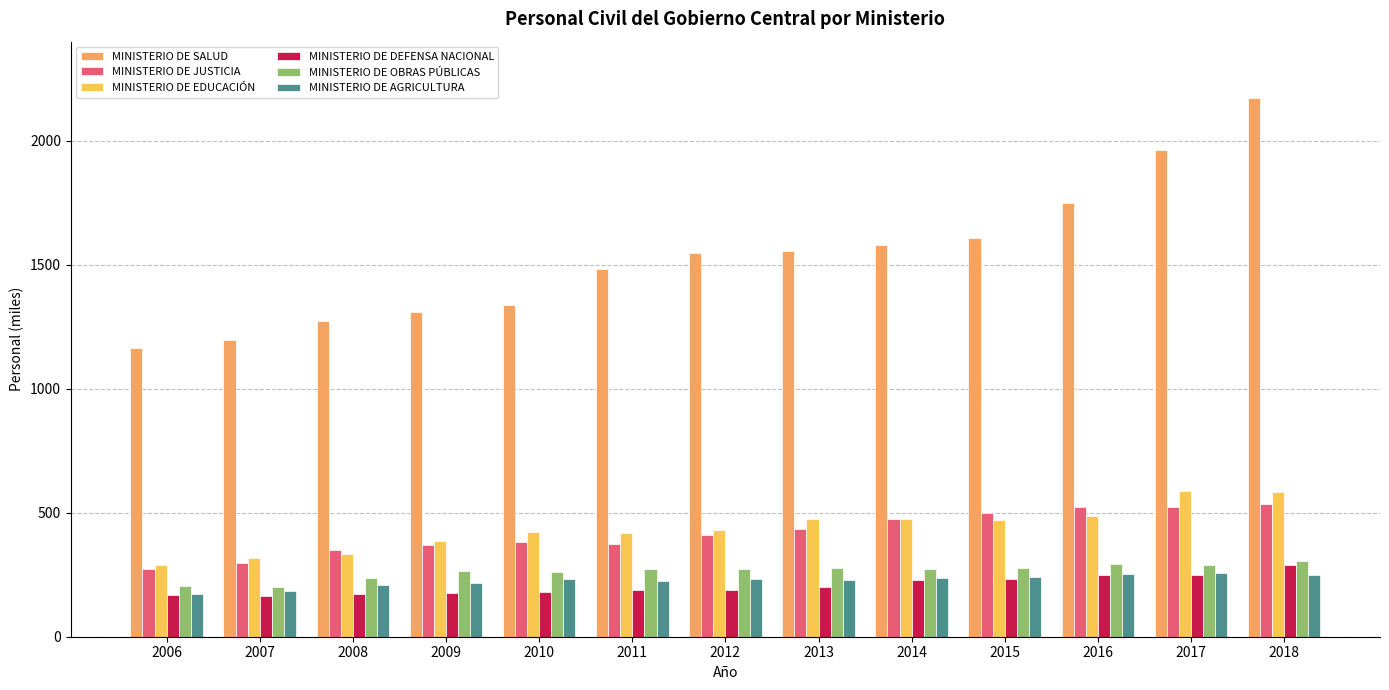

How many data points does each series have?

13